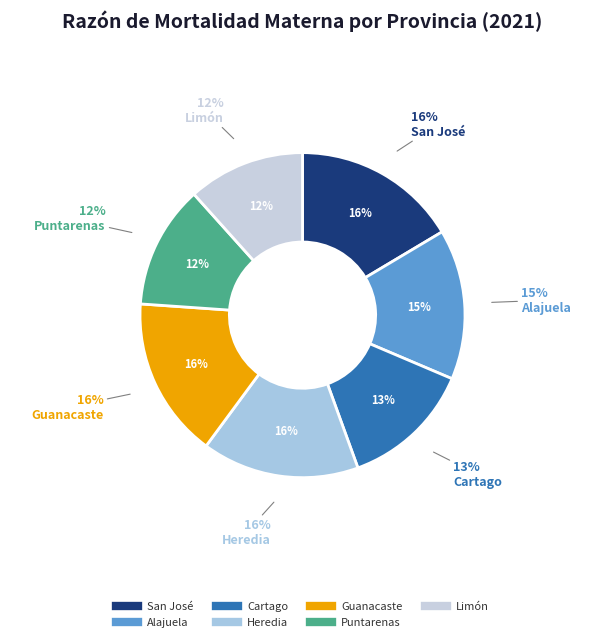

What percentage do Limón and Heredia together represent?

27.3%